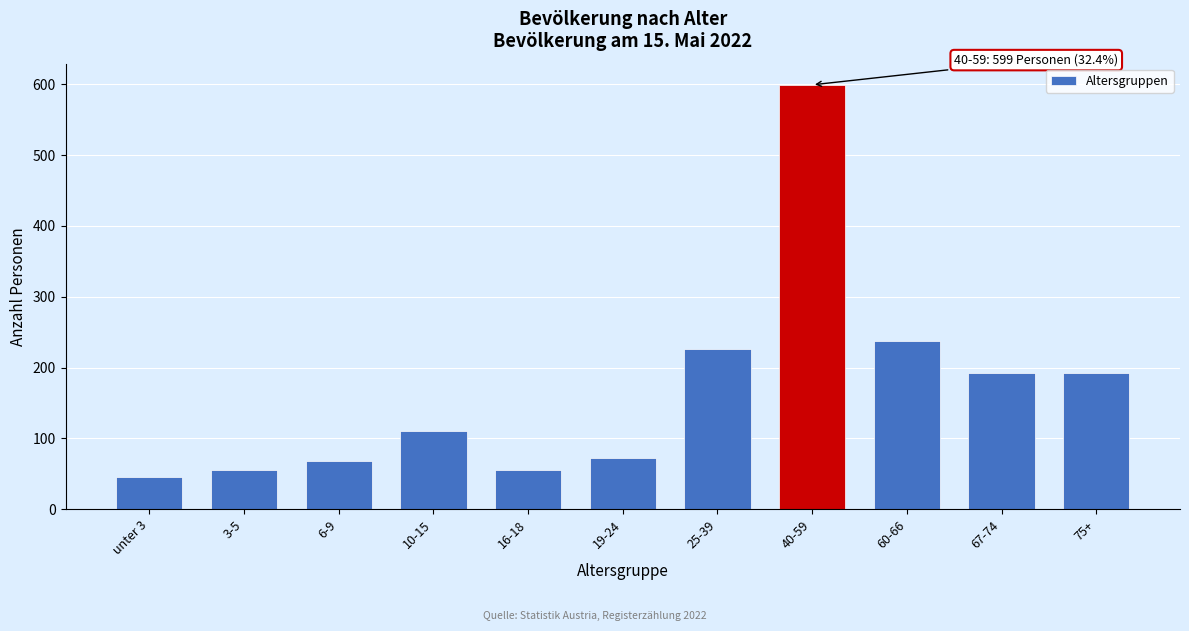

What is the label of the 10th bar from the right?

3-5